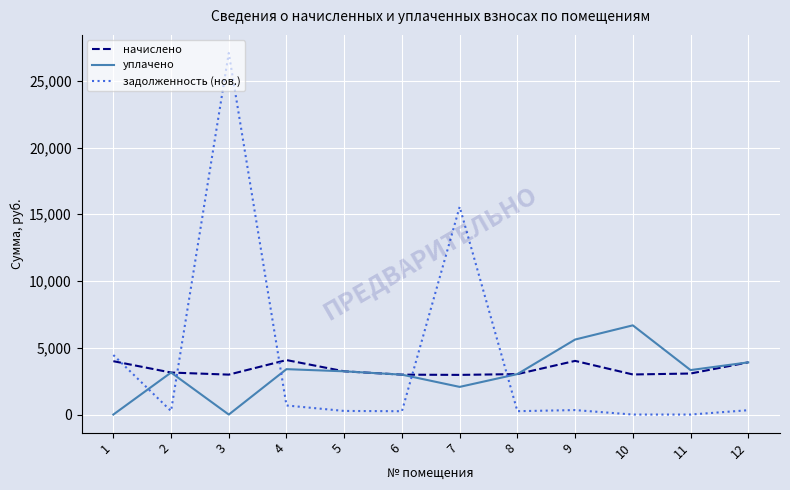

True or false: задолженность (нов.) has a value of 6400.2 at 3.

False